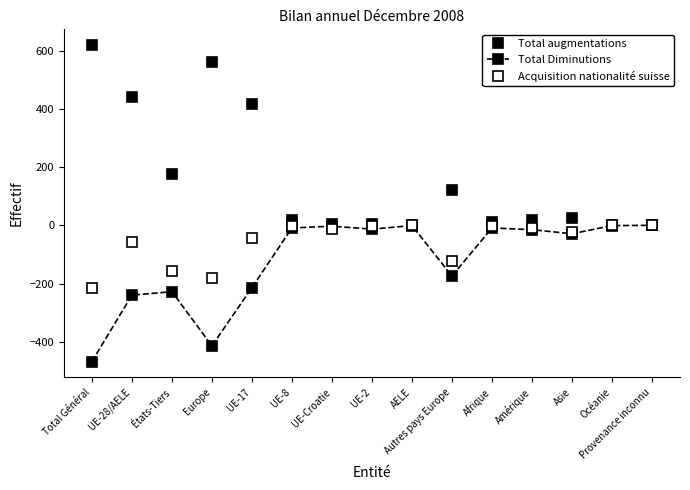

True or false: Total augmentations has more than 0 points higher than both neighbors.

True